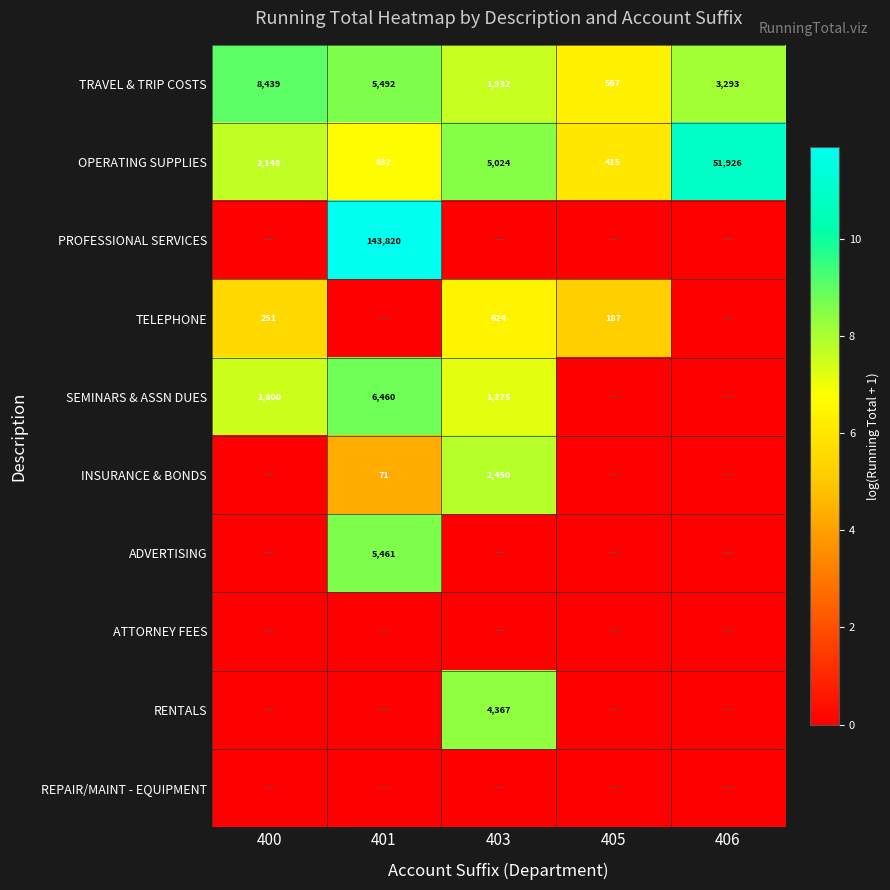

What is the average value of the TRAVEL & TRIP COSTS series?

3945